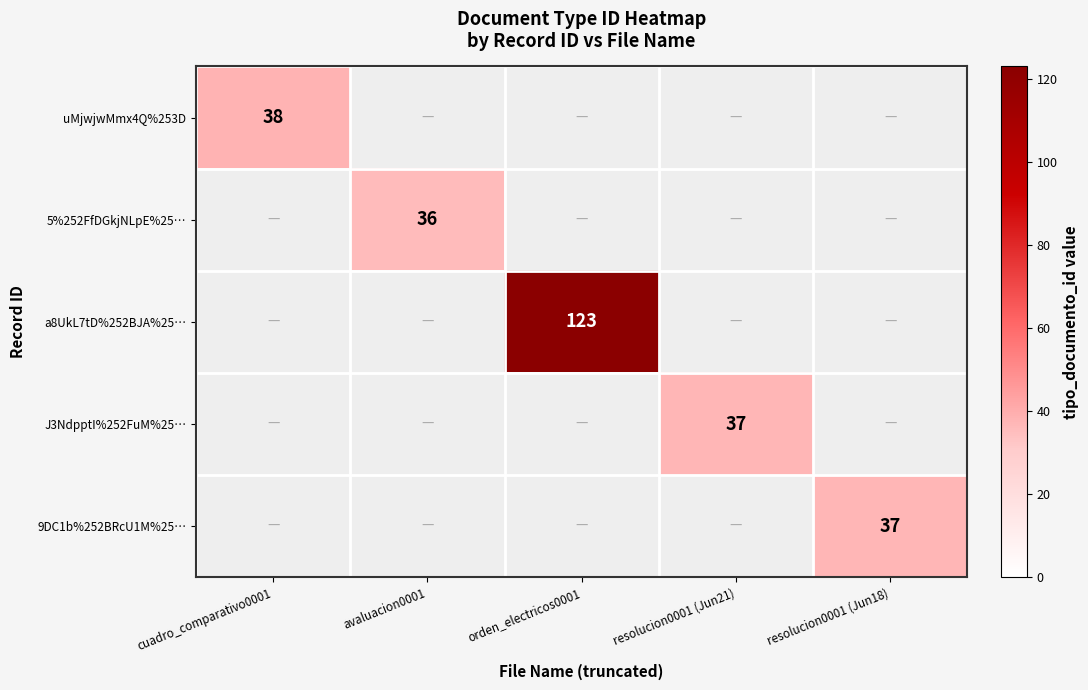

The value of a8UkL7tD%252BJA%25… at orden_electricos0001 is 123. True or false?

True